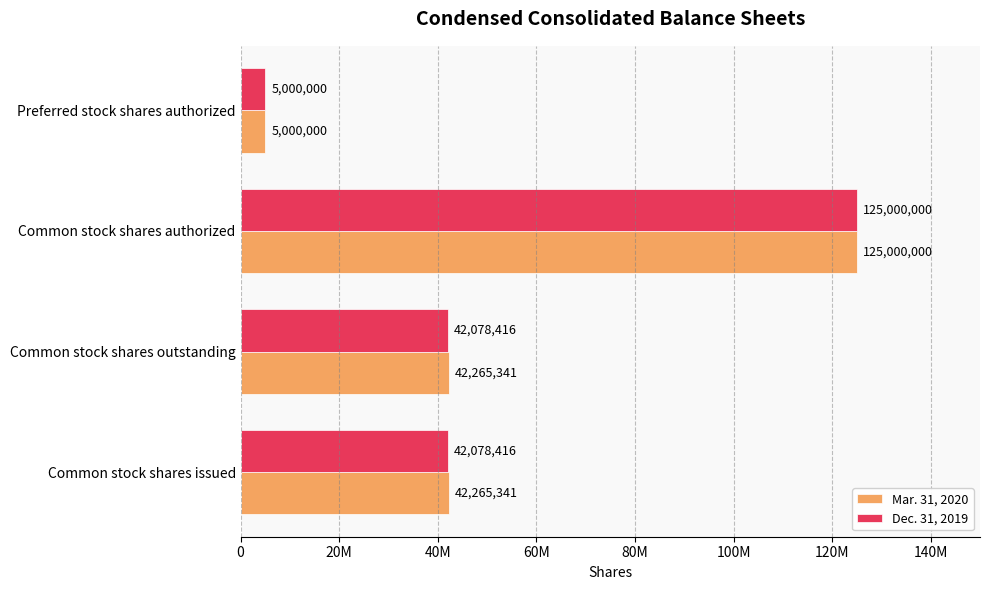

What are all the series names shown in the legend?

Mar. 31, 2020, Dec. 31, 2019